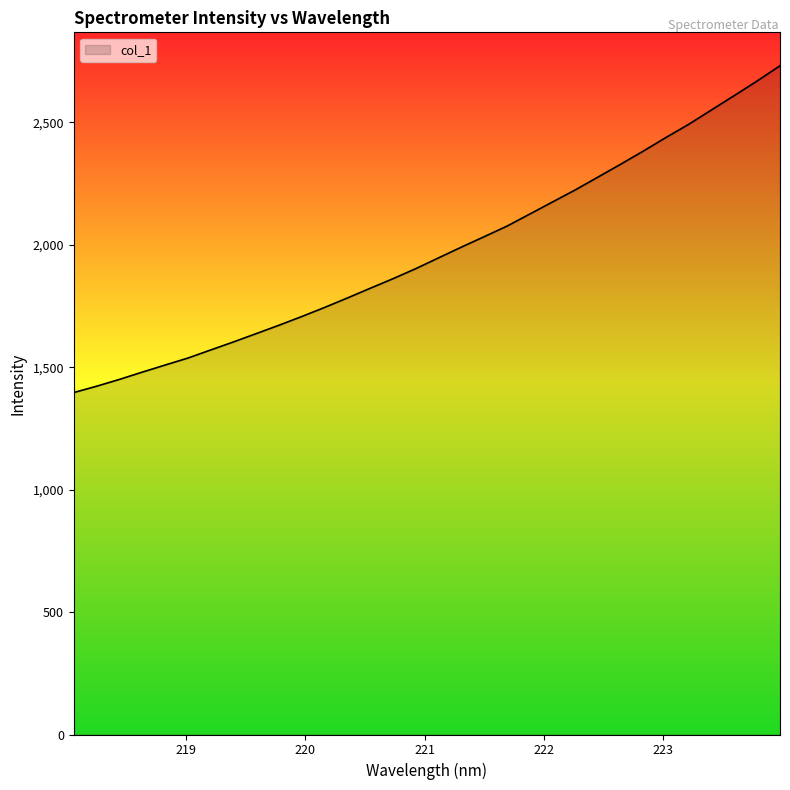

What is the greatest value displayed?

2730.9